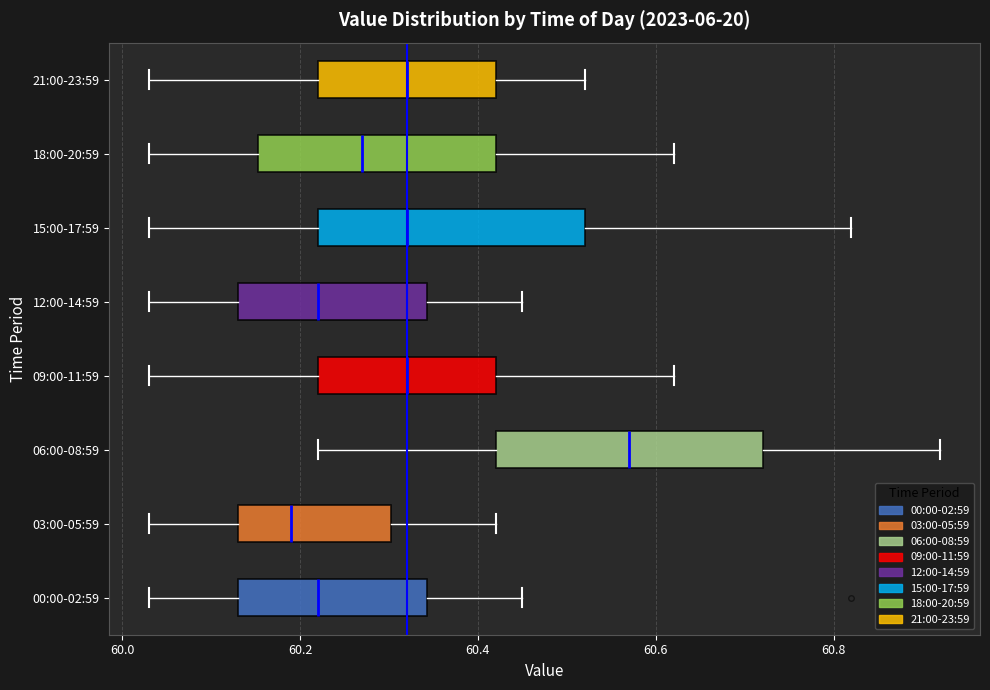

Where does the right whisker of the box for 03:00-05:59 end on the x-axis? The values are not printed on the chart, so give them approximately, as read against the axis.

60.42